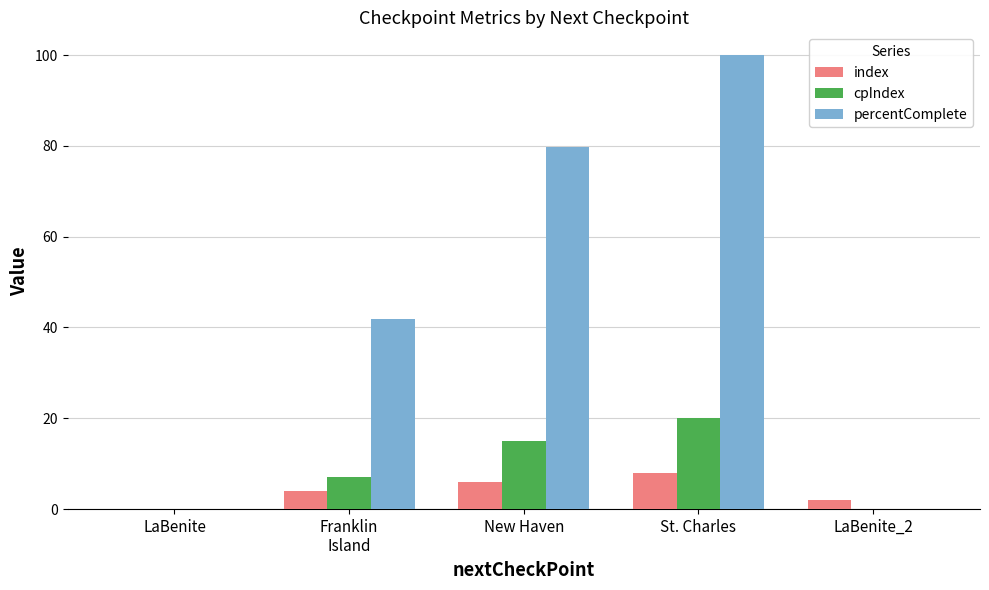

What is the average value of the percentComplete series?

44.3